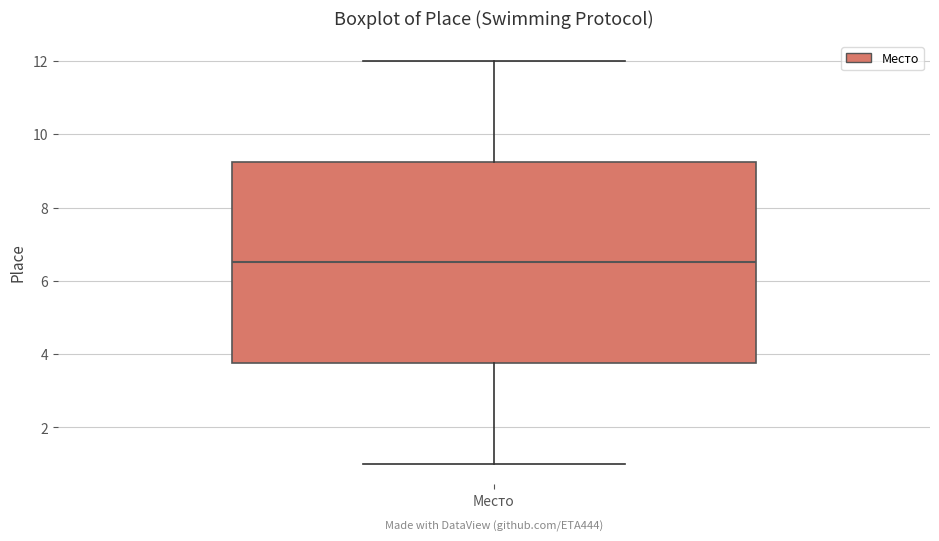

Read this box plot against the y-axis: the position of the median line, the range covered by the box, and the ends of both whiskers. The values are not printed on the chart, so give them approximately, as read against the axis.

median 6.6, box 3.8 to 9.2, whiskers 1.0 to 12.0